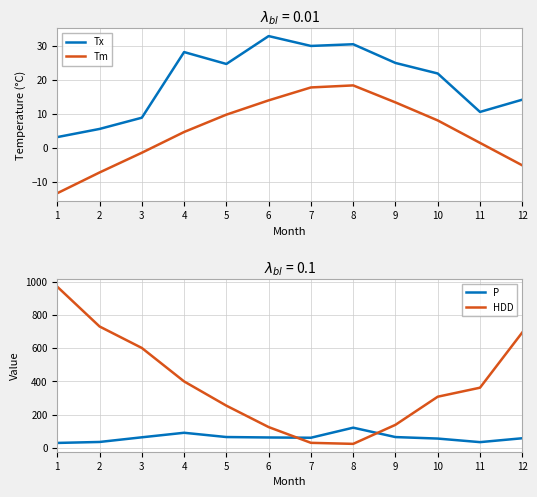

At how many categories does at least one series exceed 391?

5